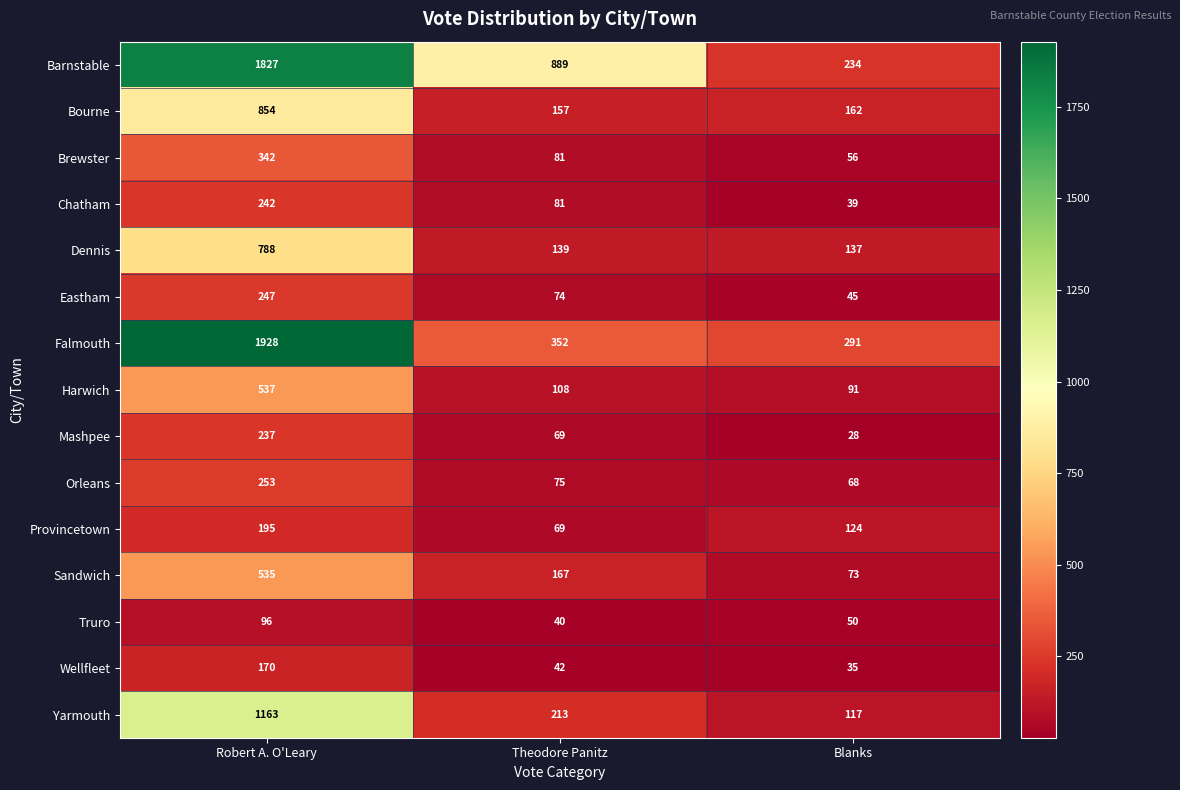

Which series has the largest total across all categories?

Barnstable